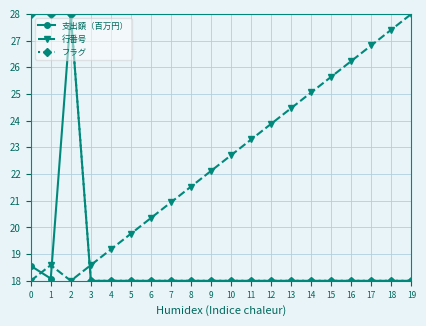

List the series in order of their overall mean, highest first.

行番号, フラグ, 支出額（百万円）